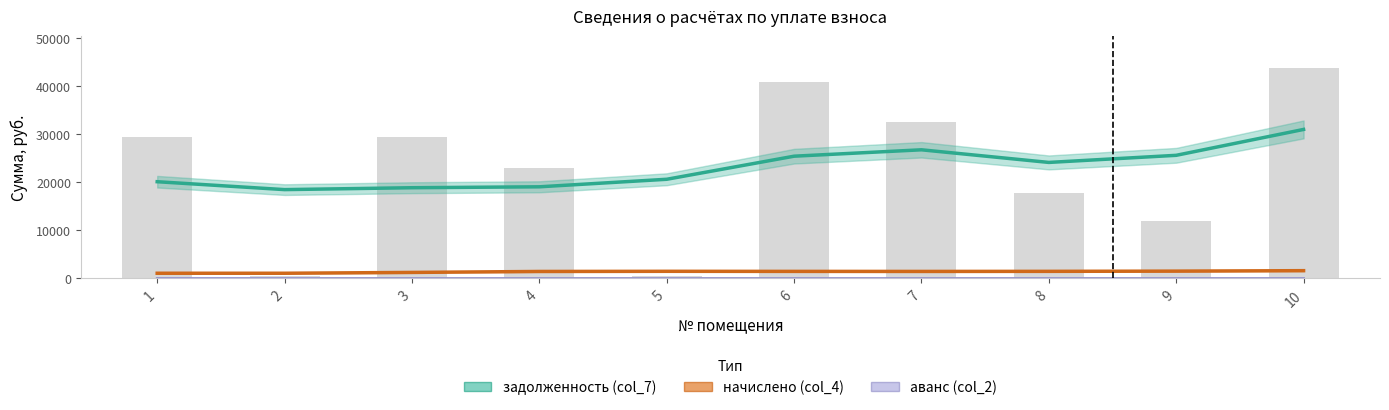

Which has a higher value, 5 or 7?

7